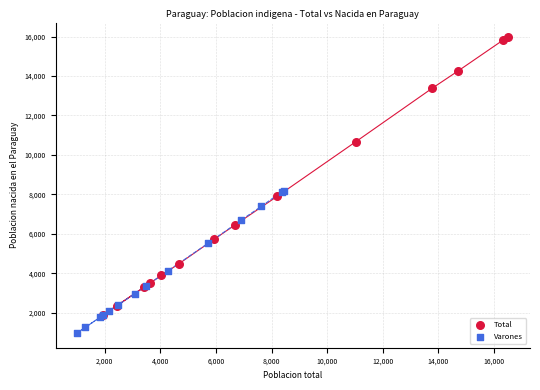

What are all the series names shown in the legend?

Total, Varones